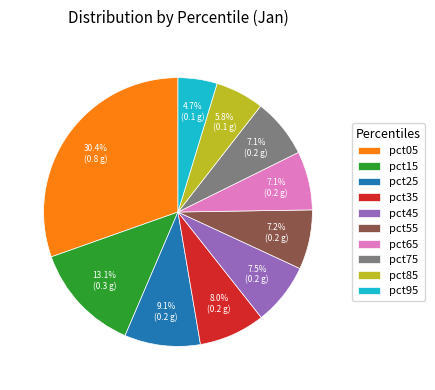

The pct35 slice represents 1% of the pie. True or false?

False